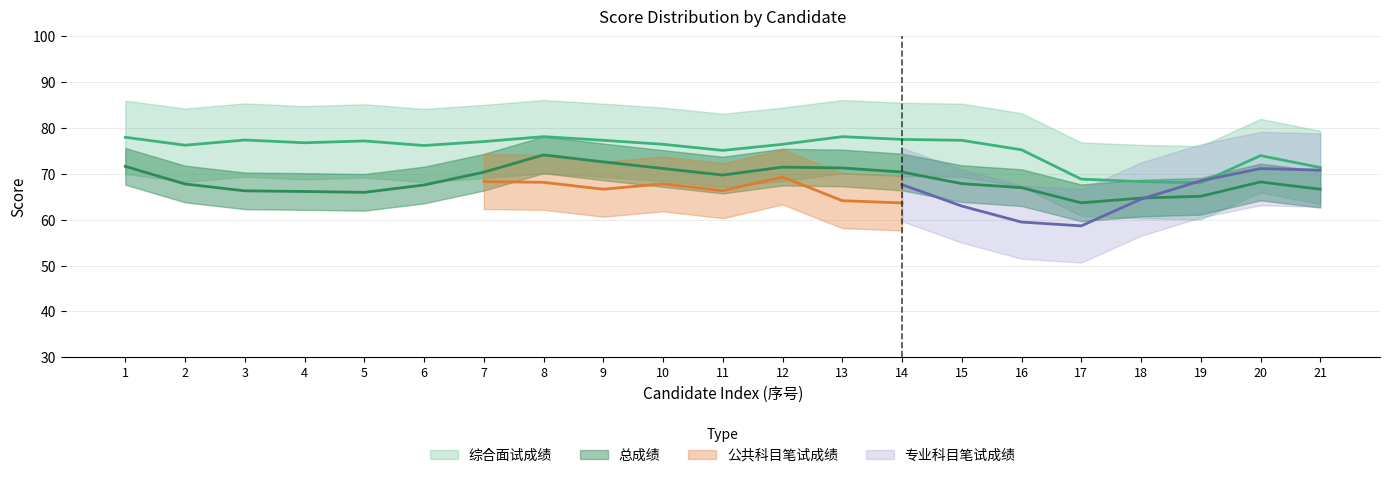

Which series ends up on top after the final intersection of 总成绩 and 综合面试成绩?

综合面试成绩